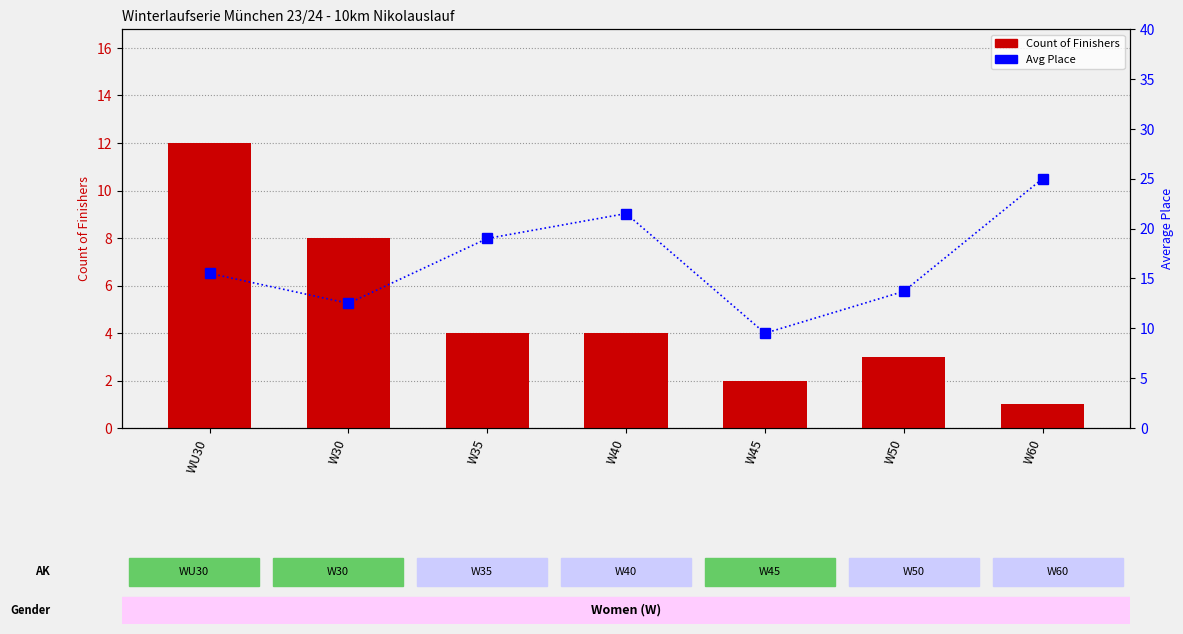

What is the label of the 3rd bar from the left?

W35